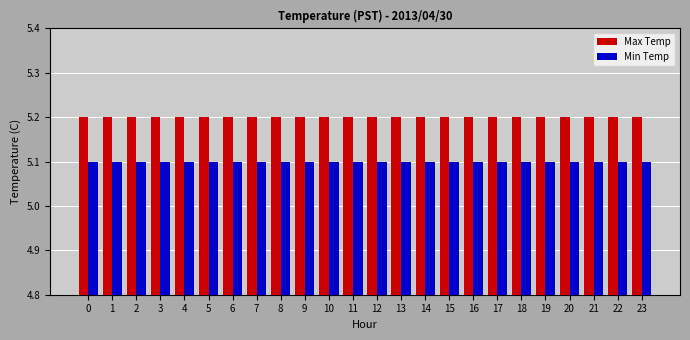

How many categories are shown in the chart?

24